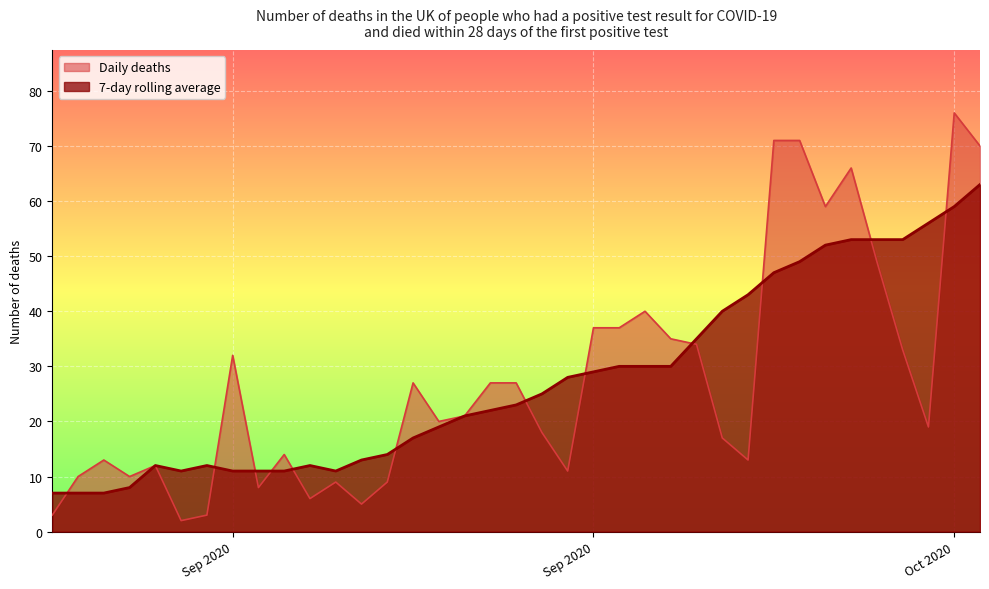

Which series has the largest total across all categories?

7-day rolling average